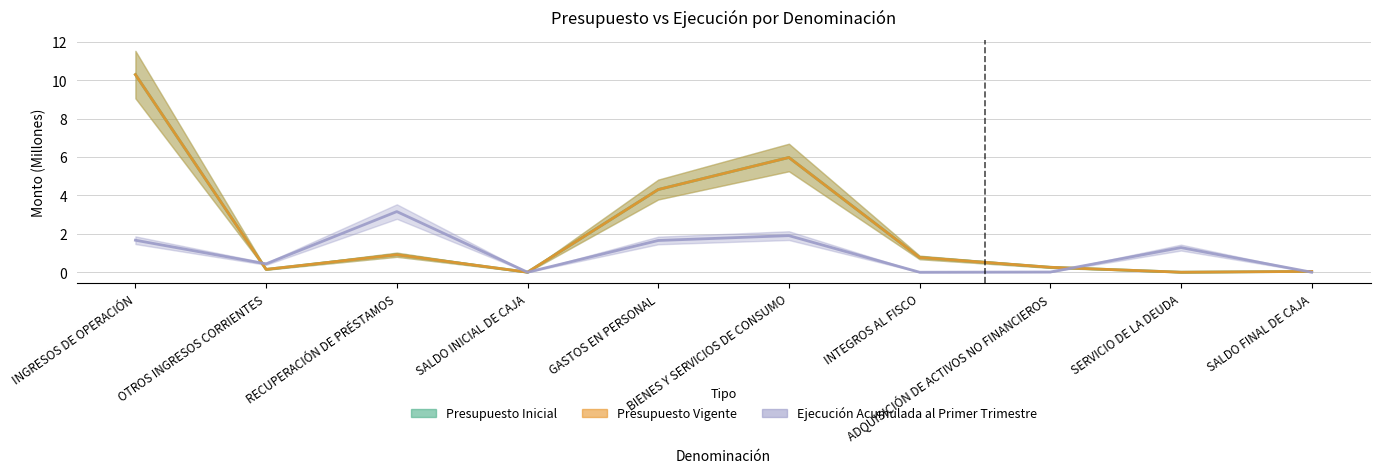

What is the maximum value shown in the chart?

10.3